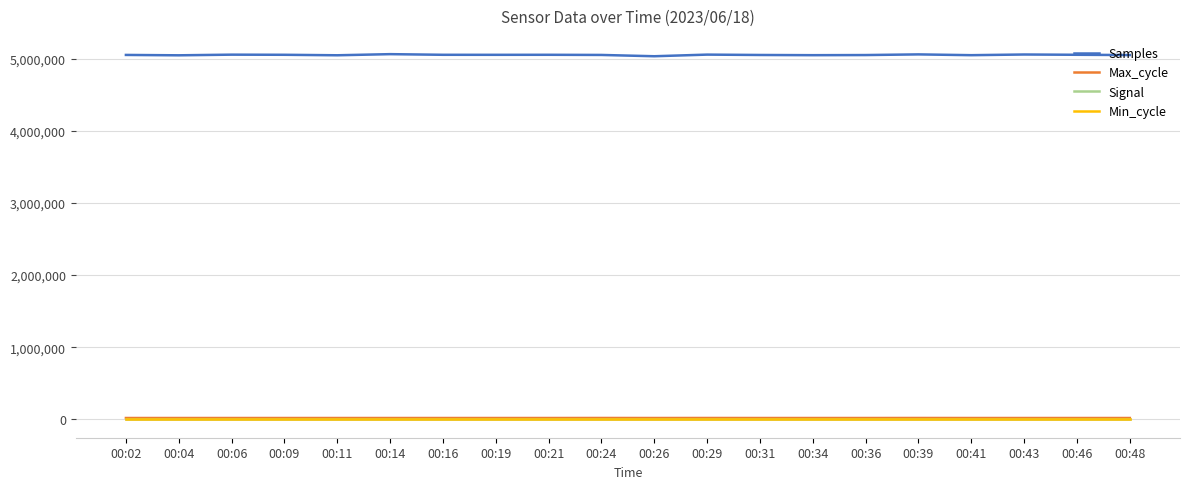

What are all the series names shown in the legend?

Samples, Max_cycle, Signal, Min_cycle